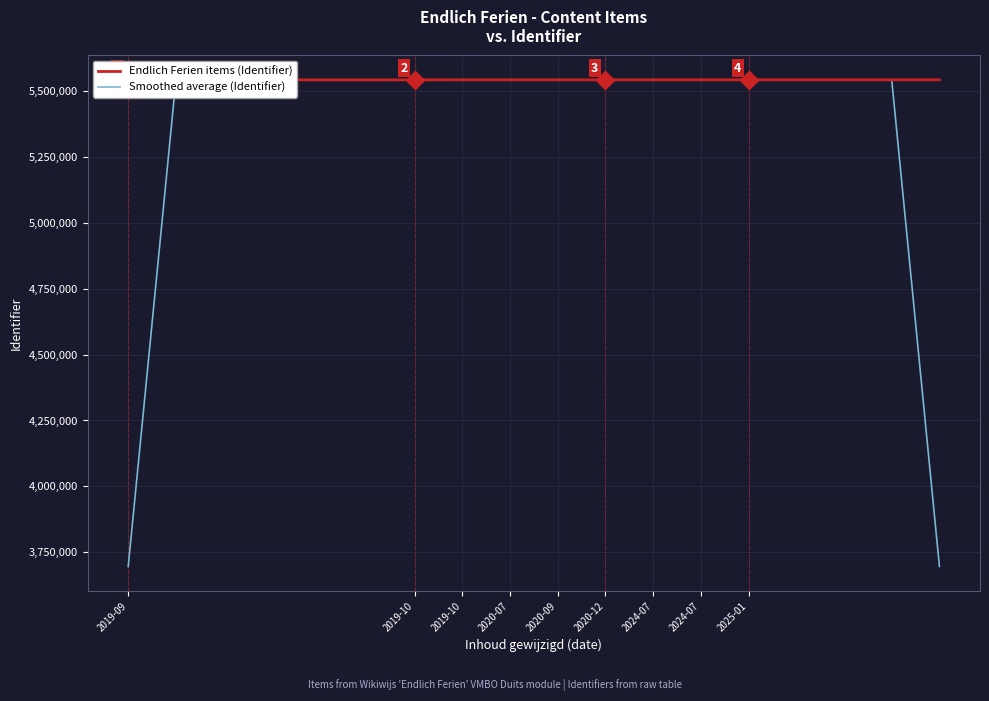

Is it true that Smoothed average (Identifier) equals 5543383.3 at 2019-10?

True